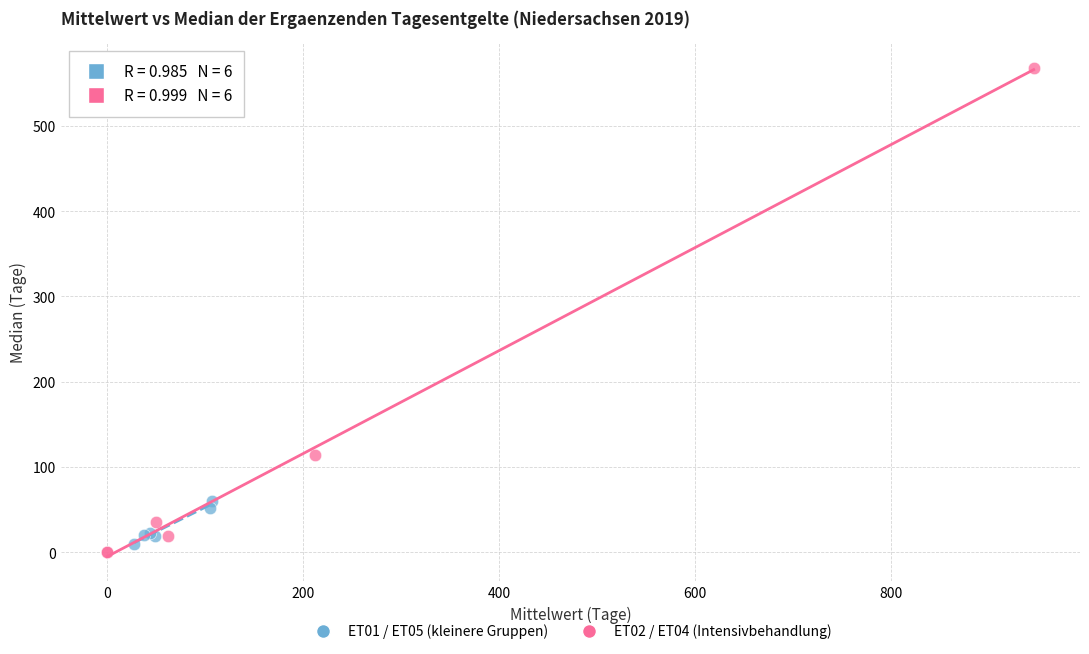

Which series has the largest Y range (max minus min)?

ET02 / ET04 (Intensivbehandlung)